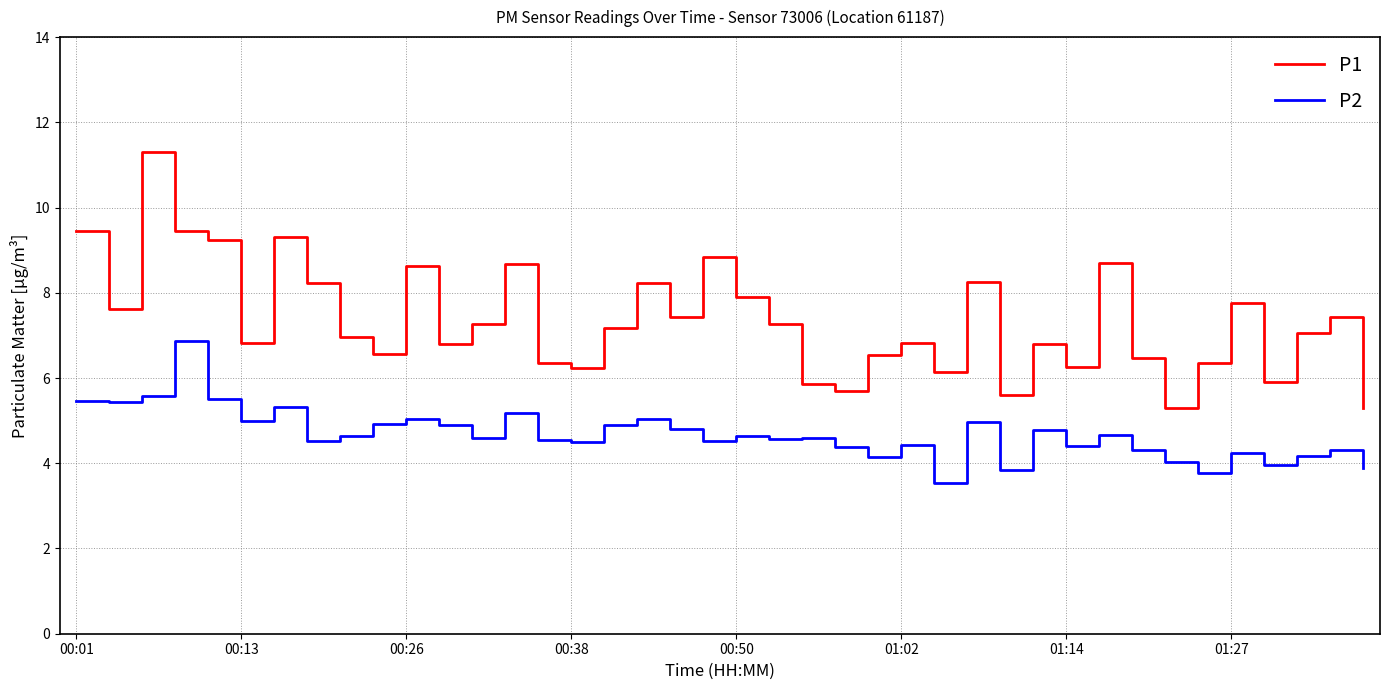

Which series has the largest total across all categories?

P1